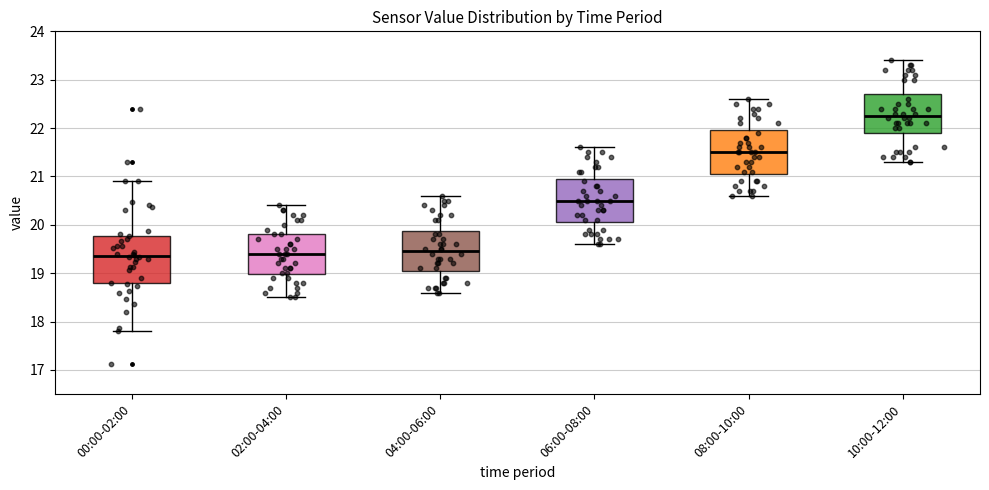

Reading left to right, transcribe this box plot: for each box, give where its median line is, the range the box spans, and where its two whiskers end, as read against the y-axis. The values are not printed on the chart, so give them approximately, as read against the axis.

00:00-02:00: median 19.4, box 18.8 to 19.8, whiskers 17.8 to 20.9
02:00-04:00: median 19.4, box 19.0 to 19.8, whiskers 18.5 to 20.4
04:00-06:00: median 19.5, box 19.1 to 19.9, whiskers 18.6 to 20.6
06:00-08:00: median 20.5, box 20.1 to 21.0, whiskers 19.6 to 21.6
08:00-10:00: median 21.5, box 21.1 to 22.0, whiskers 20.6 to 22.6
10:00-12:00: median 22.3, box 21.9 to 22.7, whiskers 21.3 to 23.4